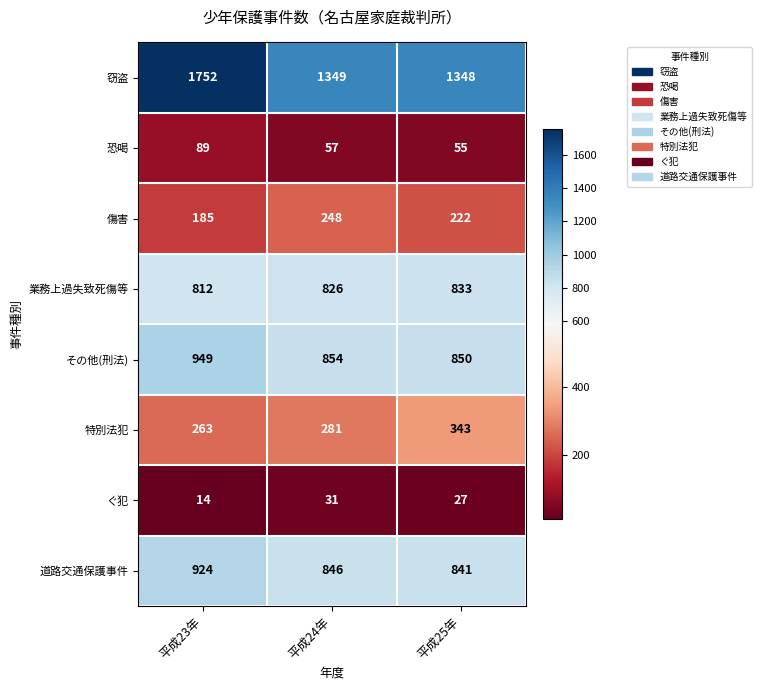

List the series in order of their peak value, lowest first.

ぐ犯, 恐喝, 傷害, 特別法犯, 業務上過失致死傷等, 道路交通保護事件, その他(刑法), 窃盗